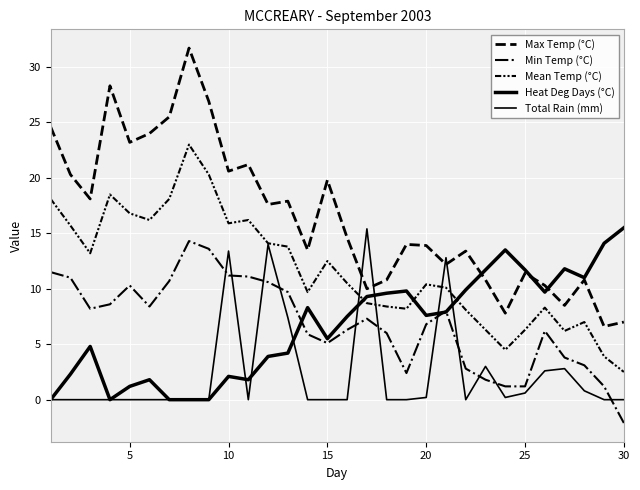

How many lines are shown in the chart?

5